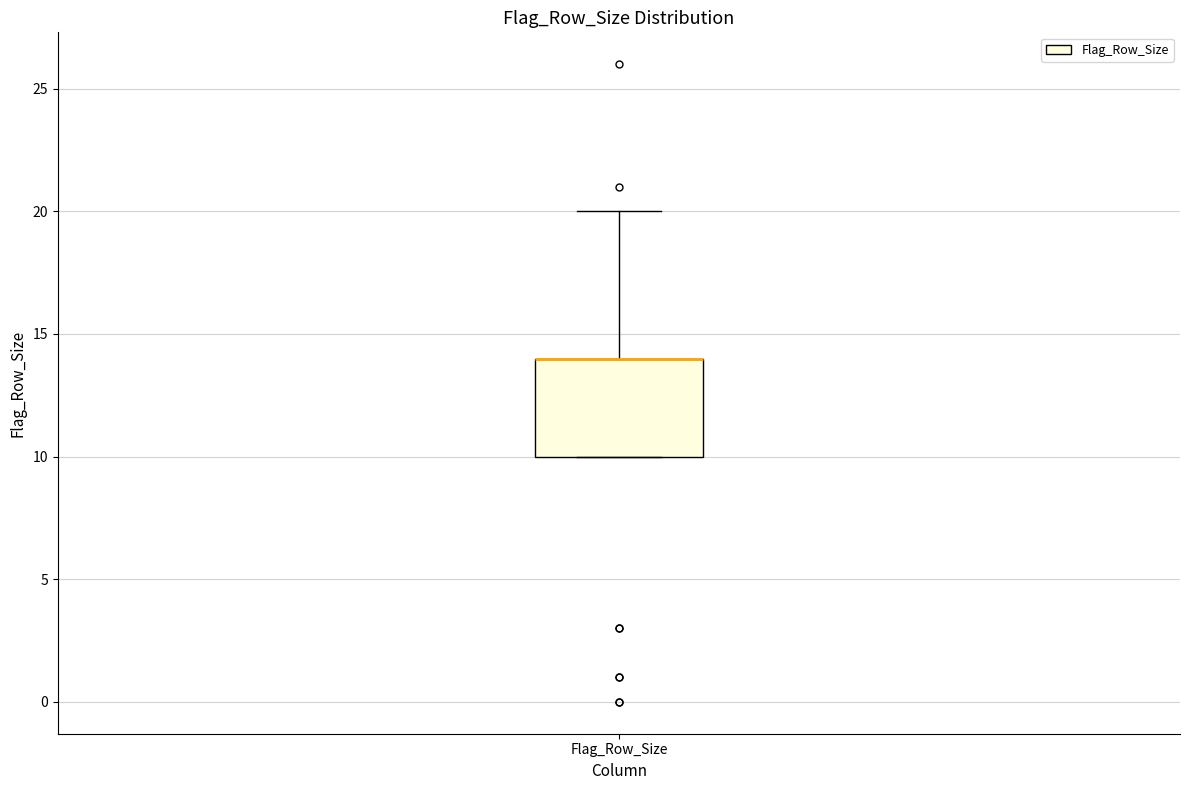

Where does the upper whisker of the box for Flag_Row_Size end on the y-axis? The values are not printed on the chart, so give them approximately, as read against the axis.

20